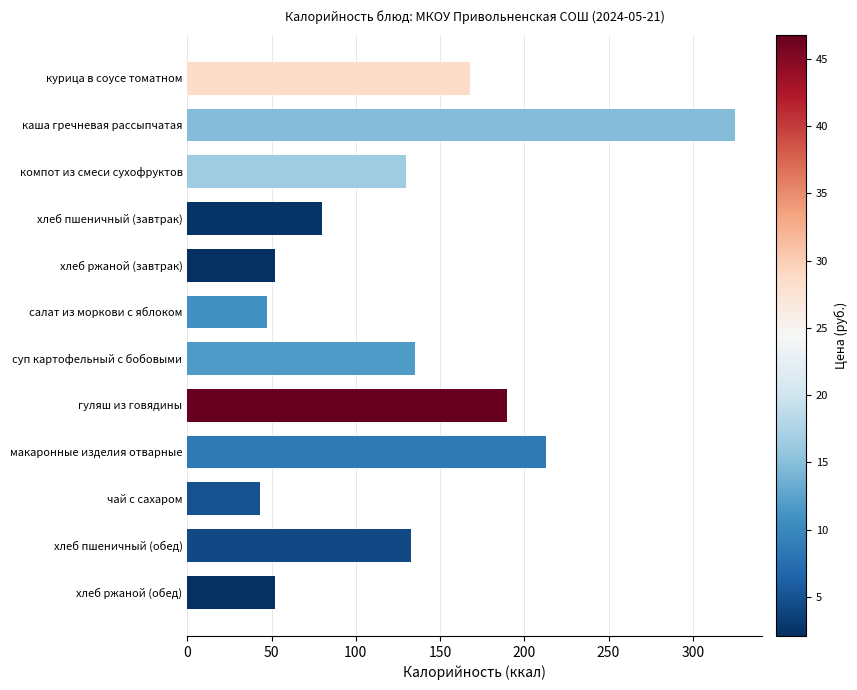

What is the sum of the values at хлеб пшеничный (обед) and гуляш из говядины?

323